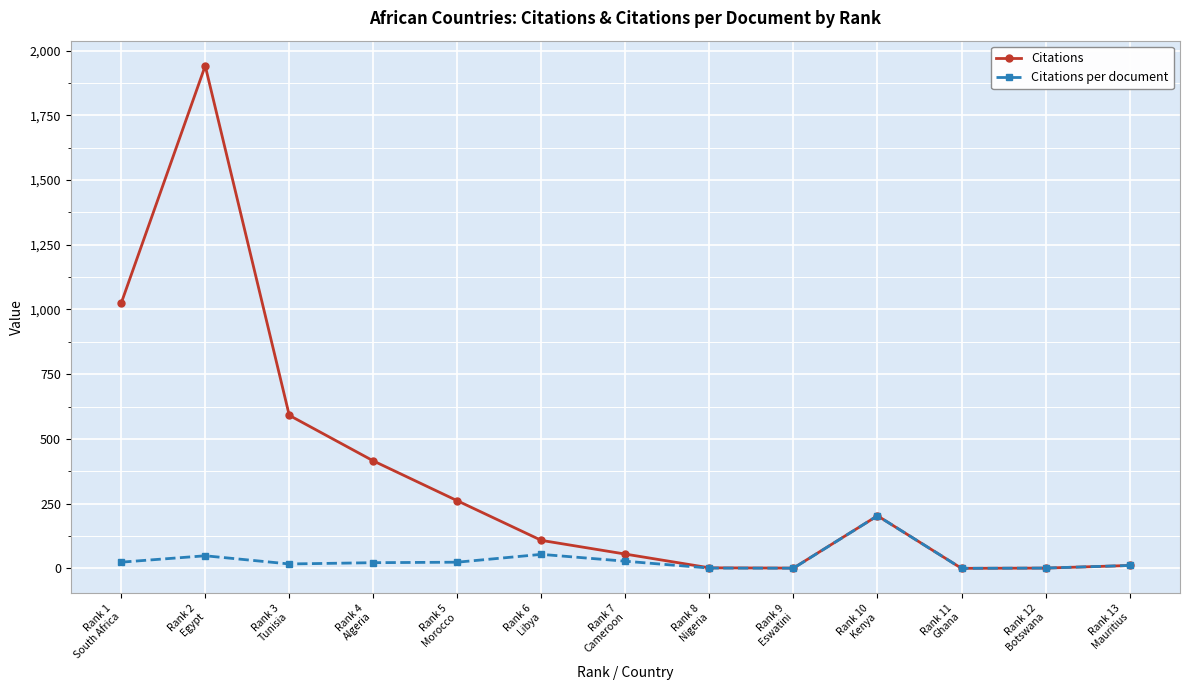

How many data points in Citations per document are above 21?

7